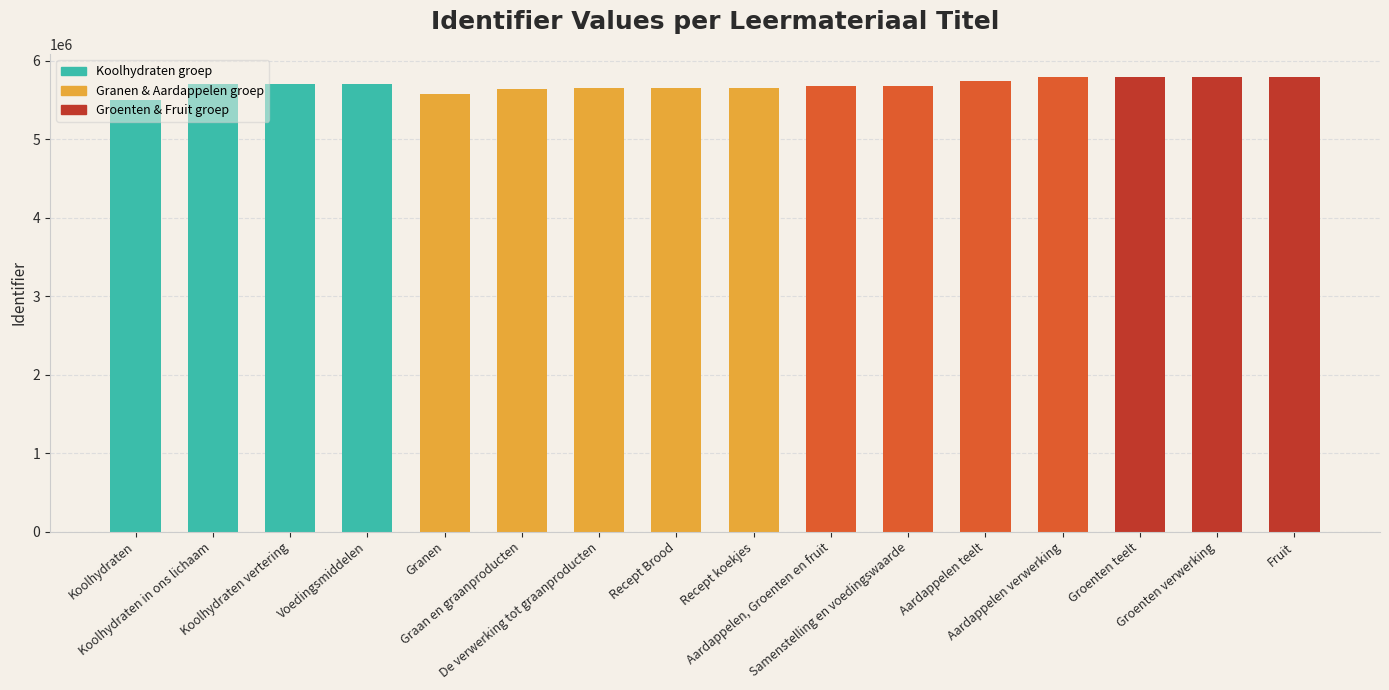

What is the change in value from Recept koekjes to Aardappelen, Groenten en fruit?

+29795